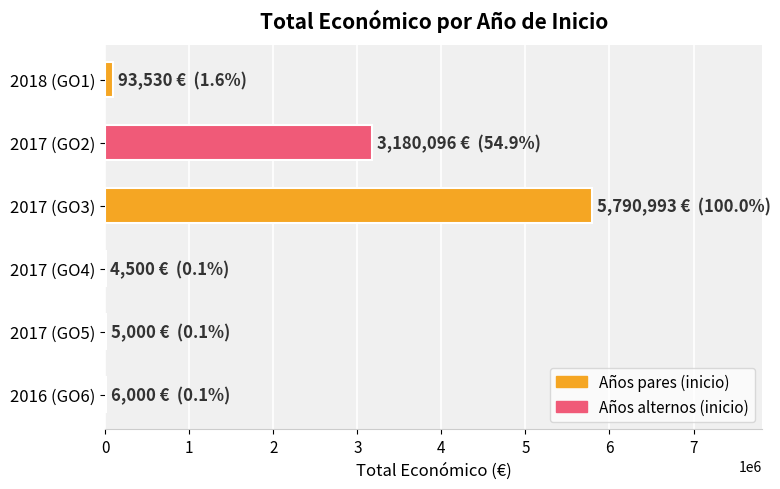

What is the sum of all values?

9080119